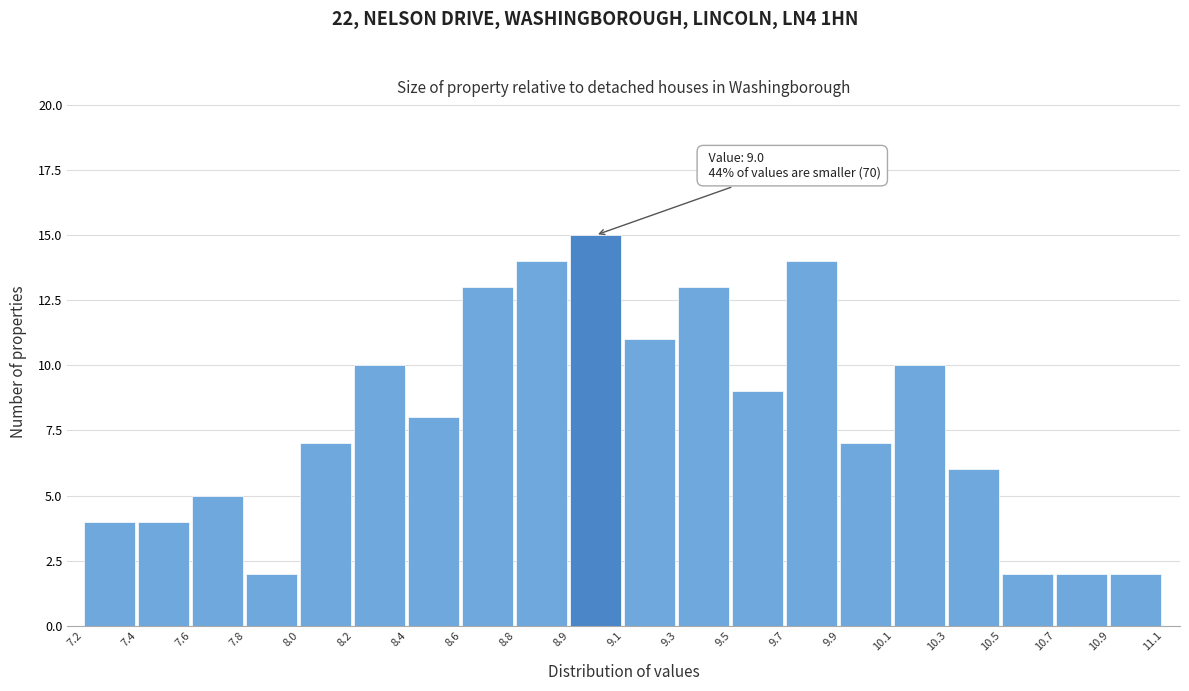

Reading left to right, transcribe all the data shown in this chart.

7.2=4	7.4=4	7.6=5	7.8=2	8.0=7	8.2=10	8.4=8	8.6=13	8.8=14	8.9=15	9.1=11	9.3=13	9.5=9	9.7=14	9.9=7	10.1=10	10.3=6	10.5=2	10.7=2	10.9=2